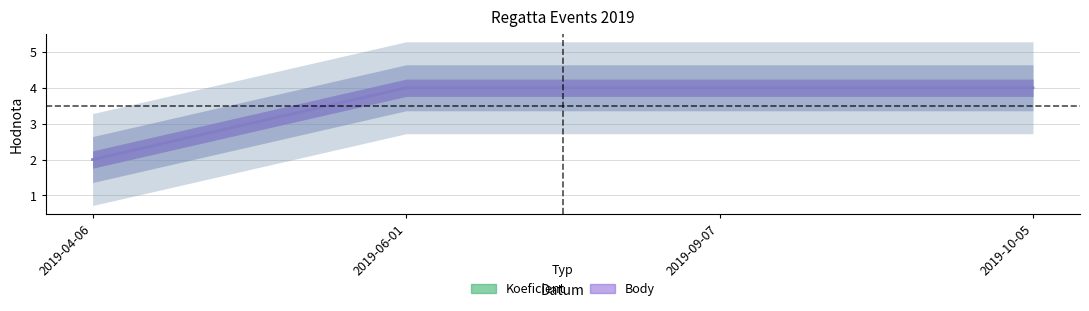

Reading left to right, what are all the values shown in this chart?

Koeficient: 2019-04-06=2	2019-06-01=4	2019-09-07=4	2019-10-05=4
Body: 2019-04-06=2	2019-06-01=4	2019-09-07=4	2019-10-05=4